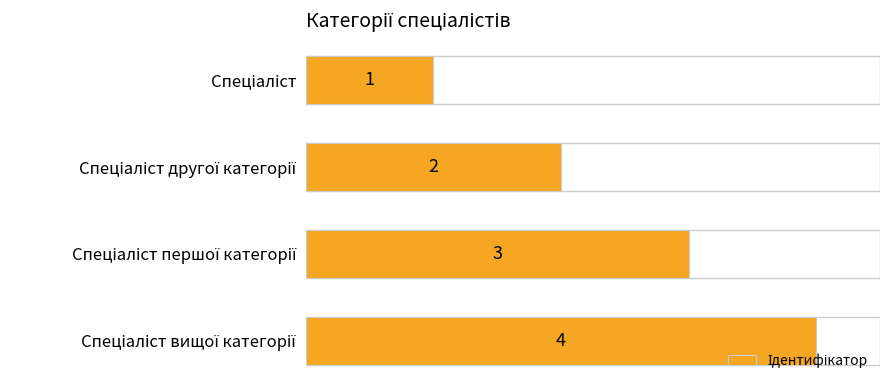

What is the difference between the maximum and minimum values?

3